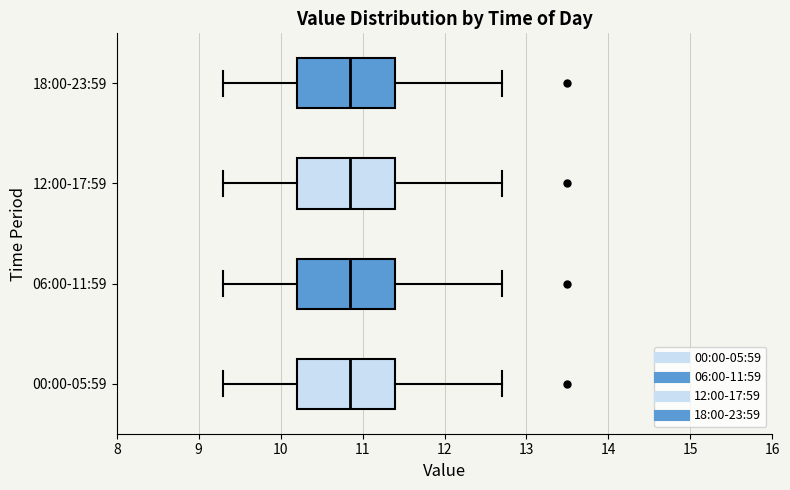

Reading bottom to top, transcribe this box plot: for each box, give where its median line is, the range the box spans, and where its two whiskers end, as read against the x-axis. The values are not printed on the chart, so give them approximately, as read against the axis.

00:00-05:59: median 10.9, box 10.2 to 11.4, whiskers 9.3 to 12.7
06:00-11:59: median 10.9, box 10.2 to 11.4, whiskers 9.3 to 12.7
12:00-17:59: median 10.9, box 10.2 to 11.4, whiskers 9.3 to 12.7
18:00-23:59: median 10.9, box 10.2 to 11.4, whiskers 9.3 to 12.7